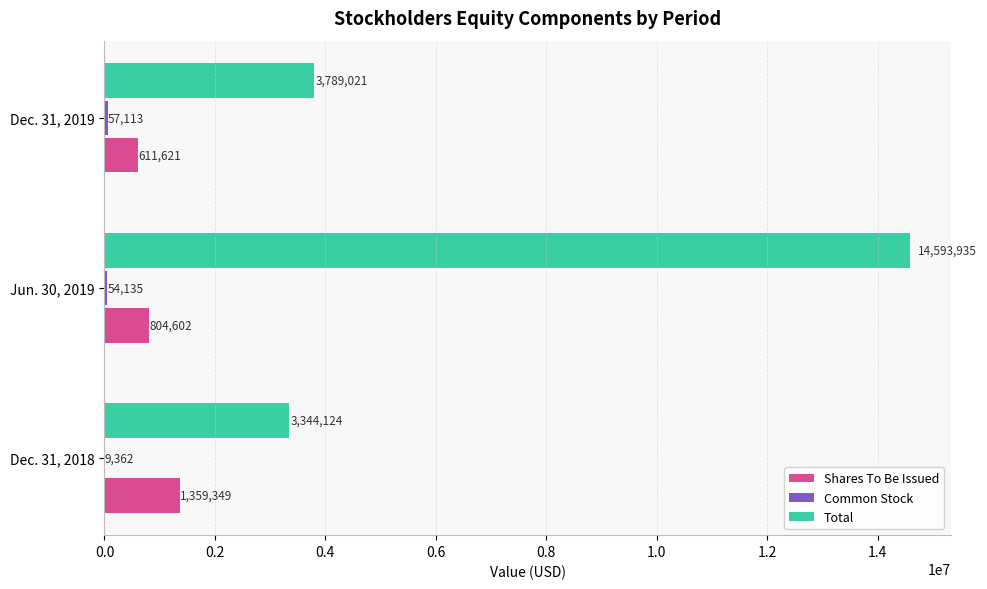

Which label corresponds to the largest value in the chart?

Jun. 30, 2019